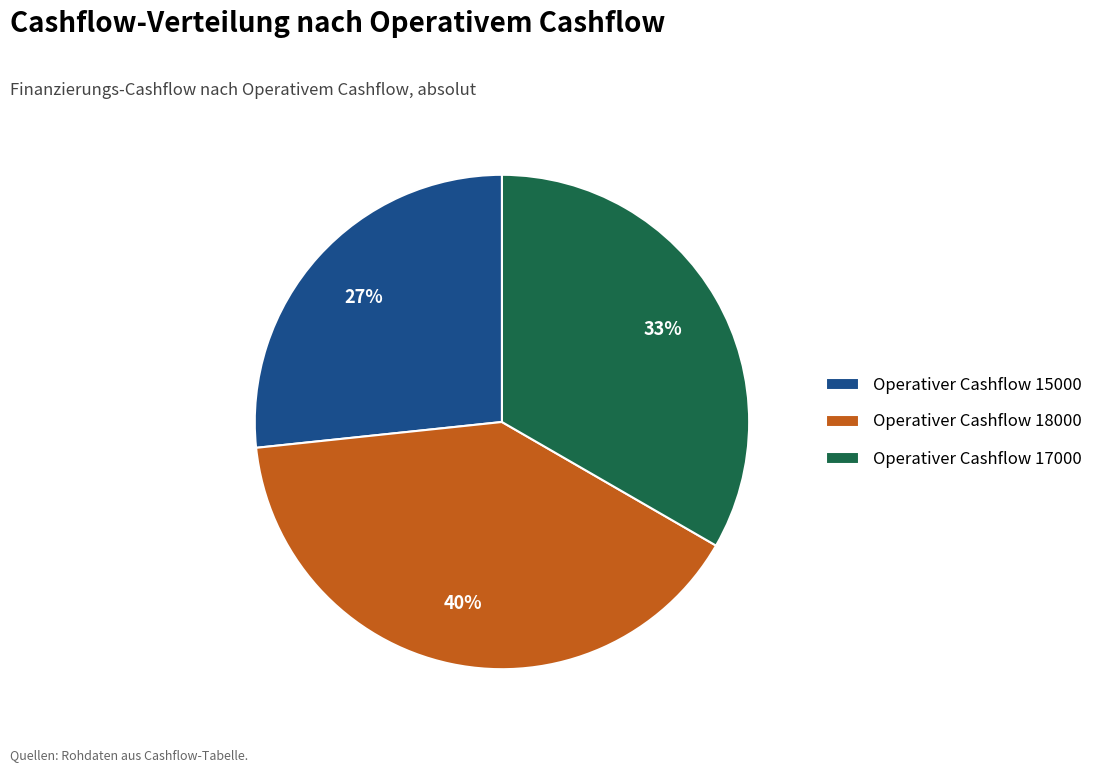

Rank the categories by value from lowest to highest.

Operativer Cashflow 15000, Operativer Cashflow 17000, Operativer Cashflow 18000